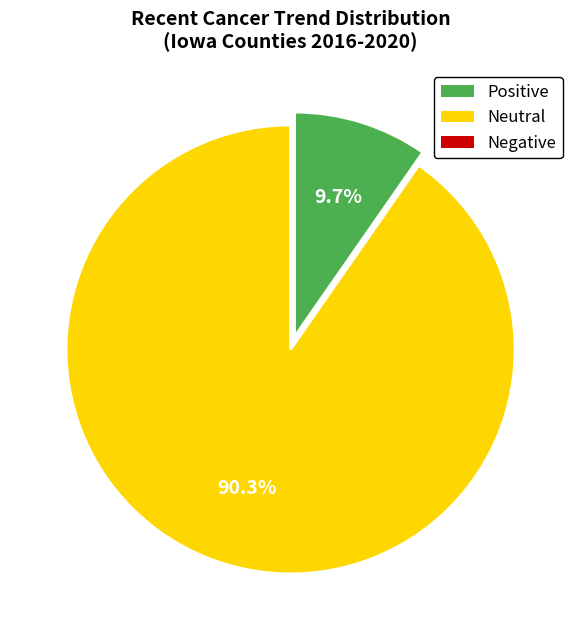

Is there a majority slice in this chart?

Yes